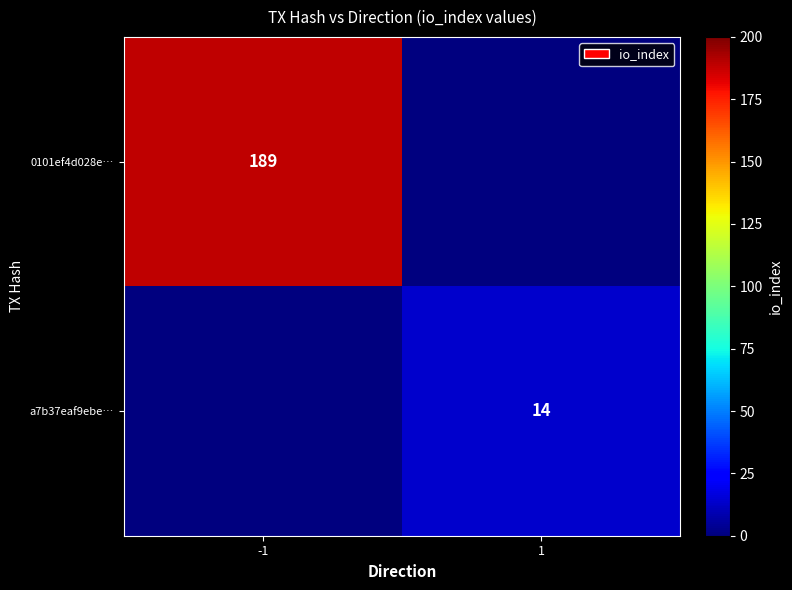

The 0101ef4d028e… series shows 189 at -1. True or false?

True